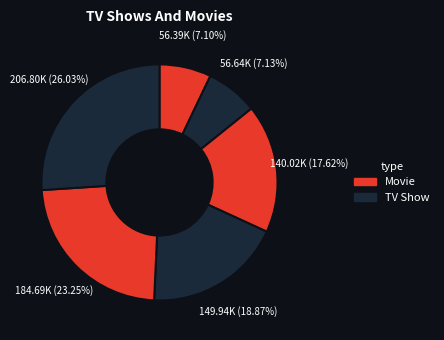

How many segments does this pie chart have?

6